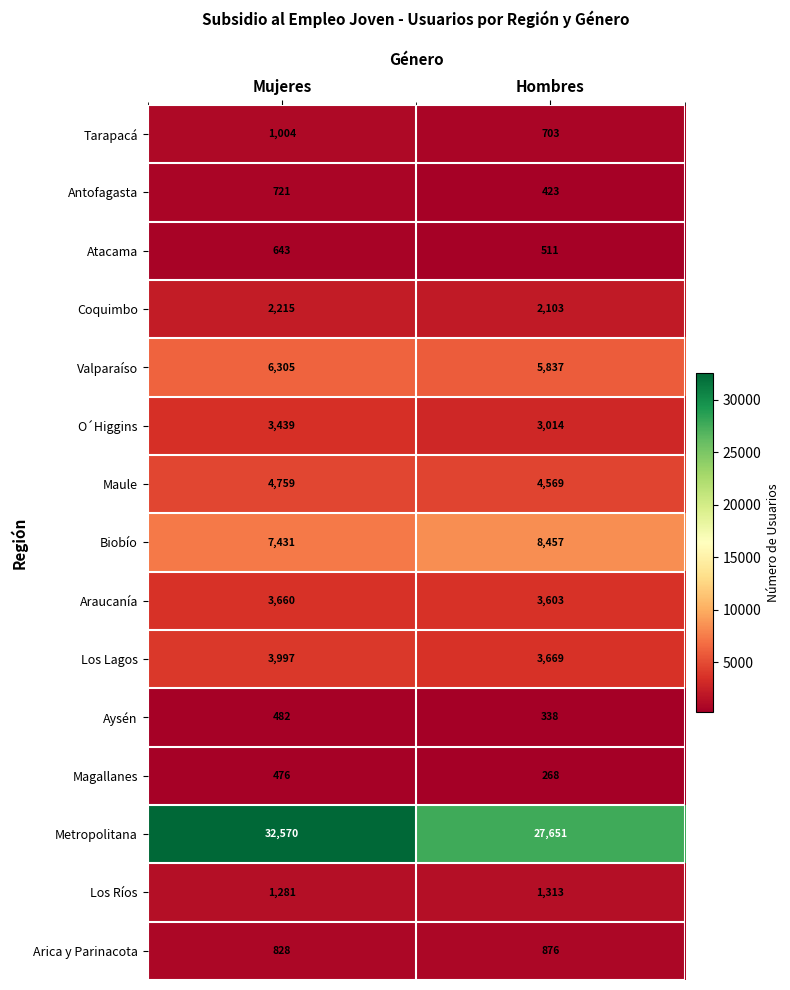

Which label corresponds to the smallest value in the chart?

Hombres